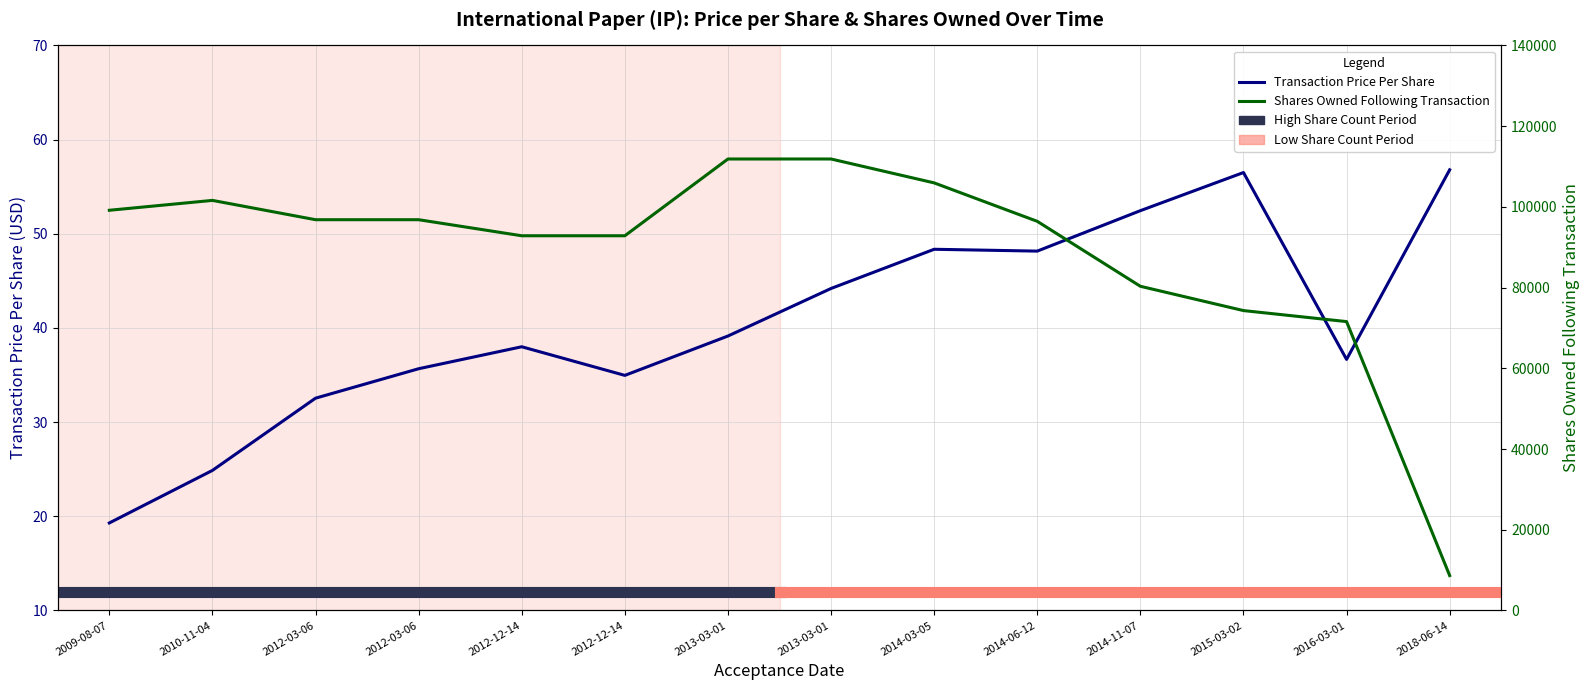

What is the value of the transactionPricePerShare point at the 14th from the left?

56.8